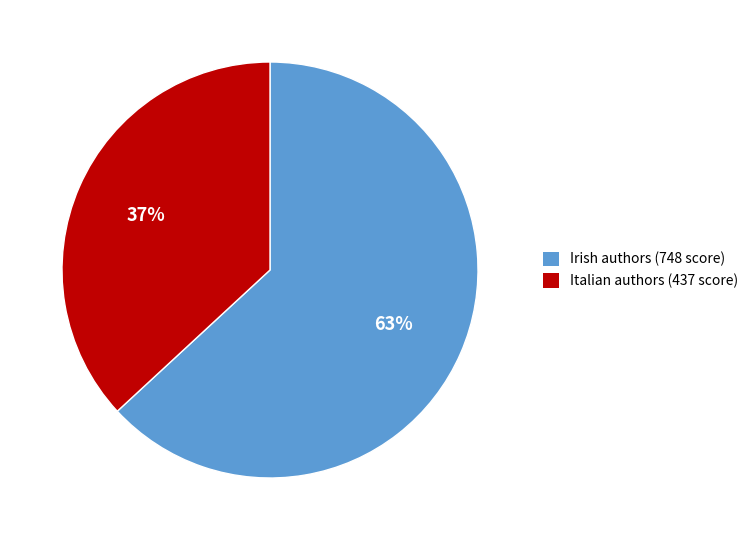

Count the number of slices in the pie.

2